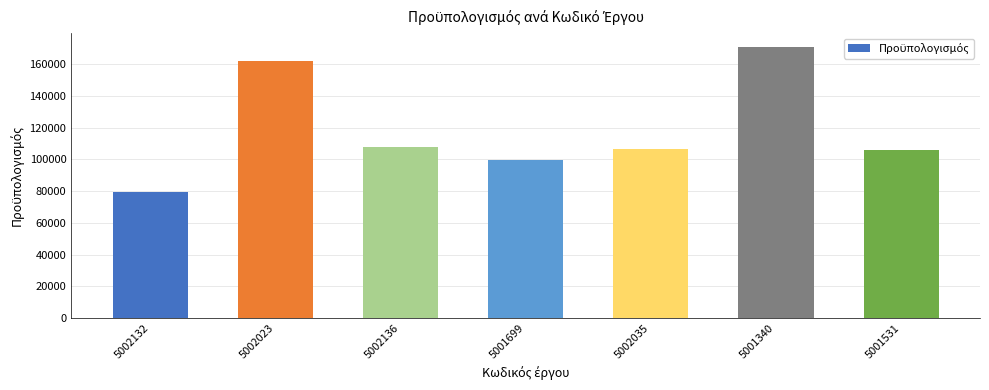

What is the minimum value shown in the chart?

79680.4